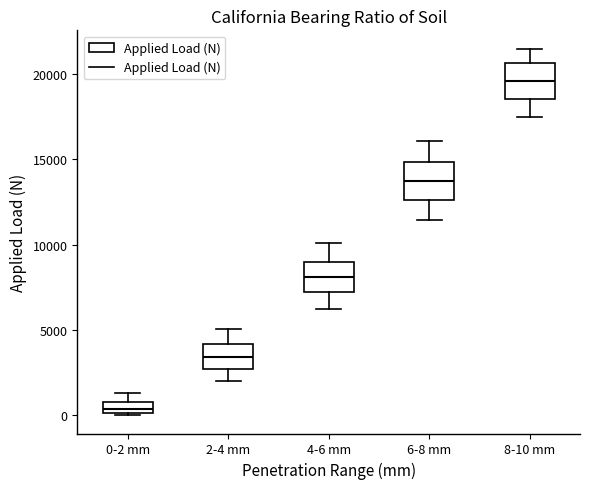

Which box's median line is the highest?

8-10 mm